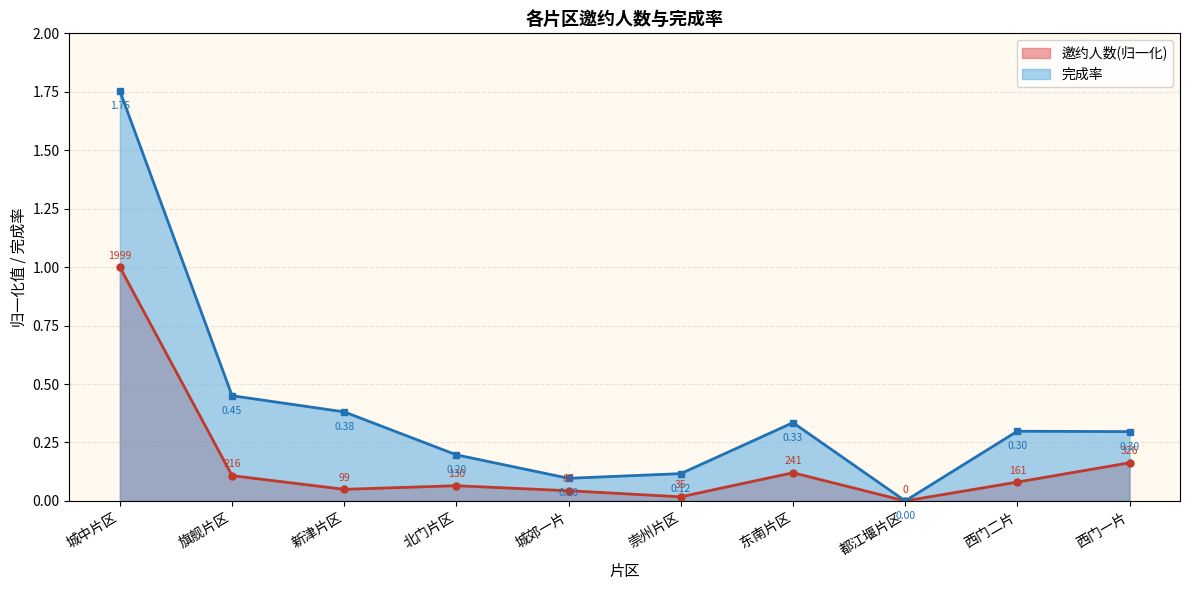

Does the chart have visible grid lines?

Yes